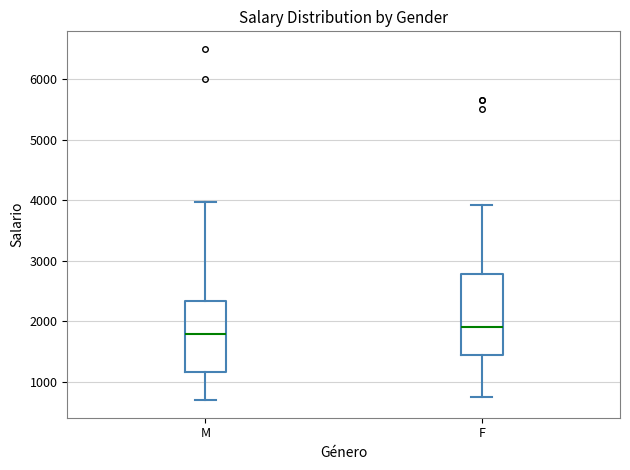

Which box's median line is the highest?

F